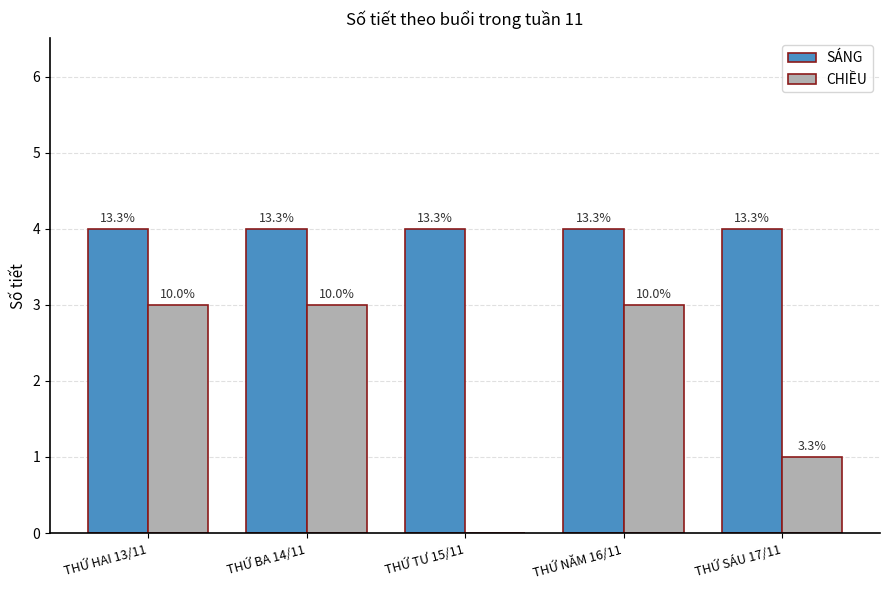

What is the difference between the maximum and minimum values in the CHIỀU series?

3